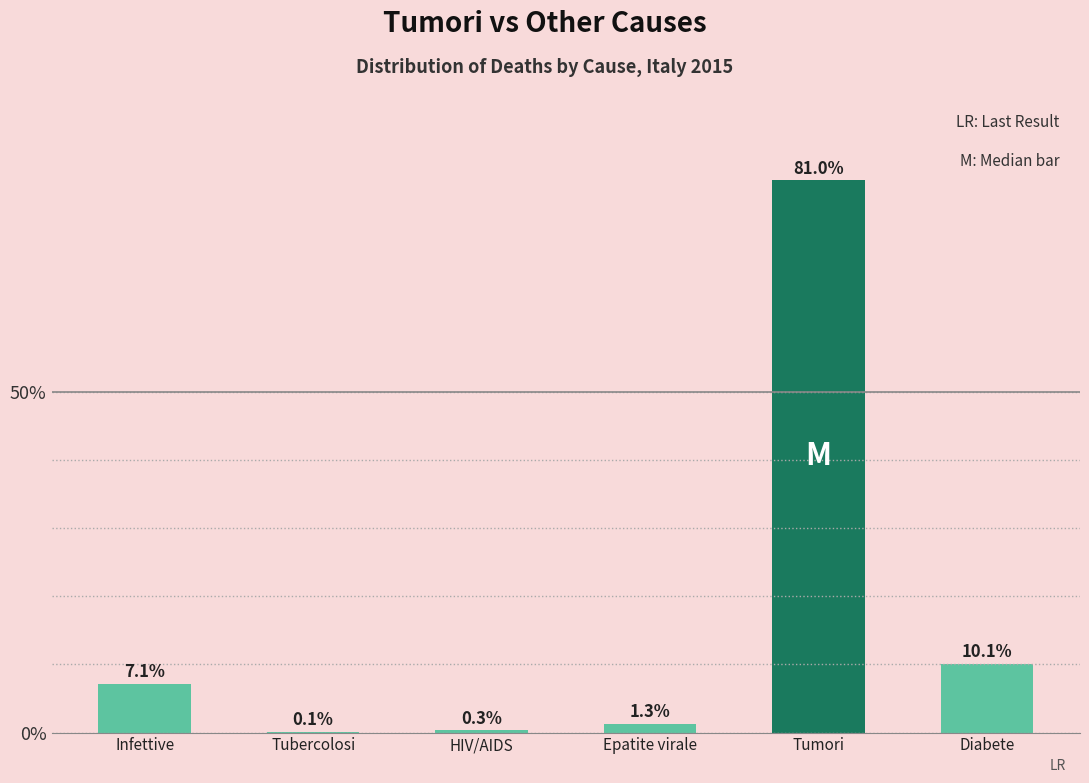

Reading right to left, extract all data points from this chart.

10.1	81.0	1.3	0.3	0.1	7.1